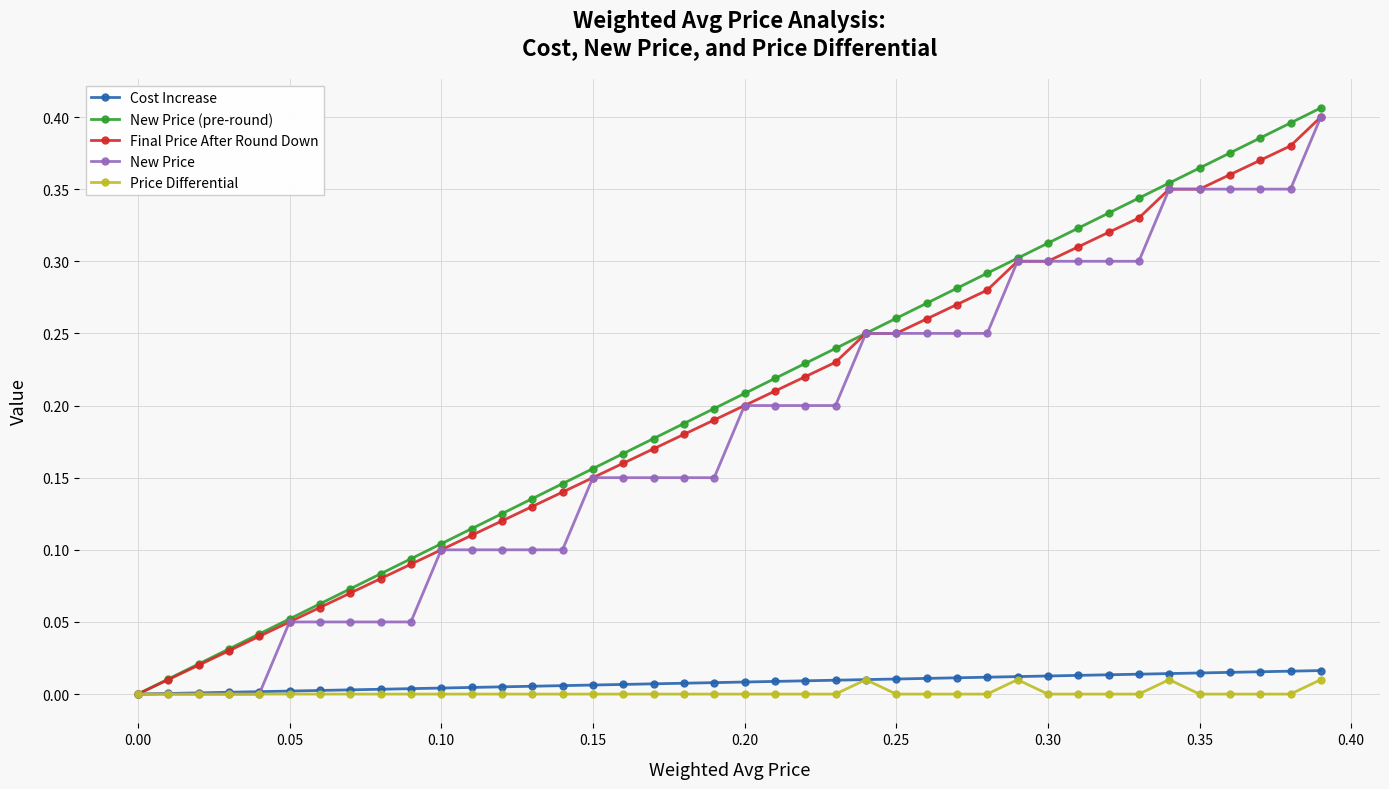

True or false: Price Differential and Cost Increase cross at least once.

False